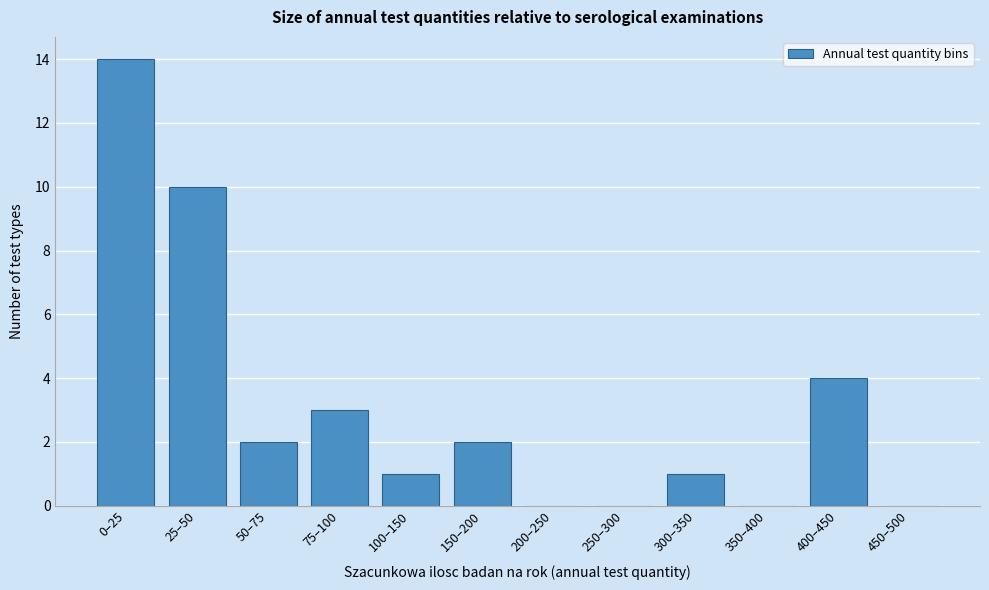

Reading left to right, transcribe all the data shown in this chart.

0–25=14	25–50=10	50–75=2	75–100=3	100–150=1	150–200=2	200–250=0	250–300=0	300–350=1	350–400=0	400–450=4	450–500=0